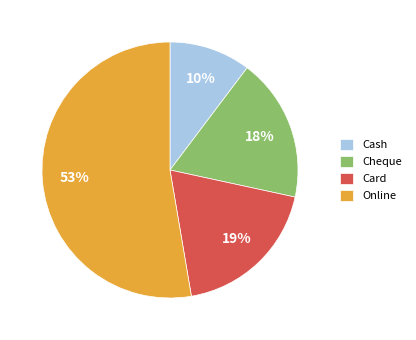

Approximately how many times larger is the value at Online compared to Card?

2.8